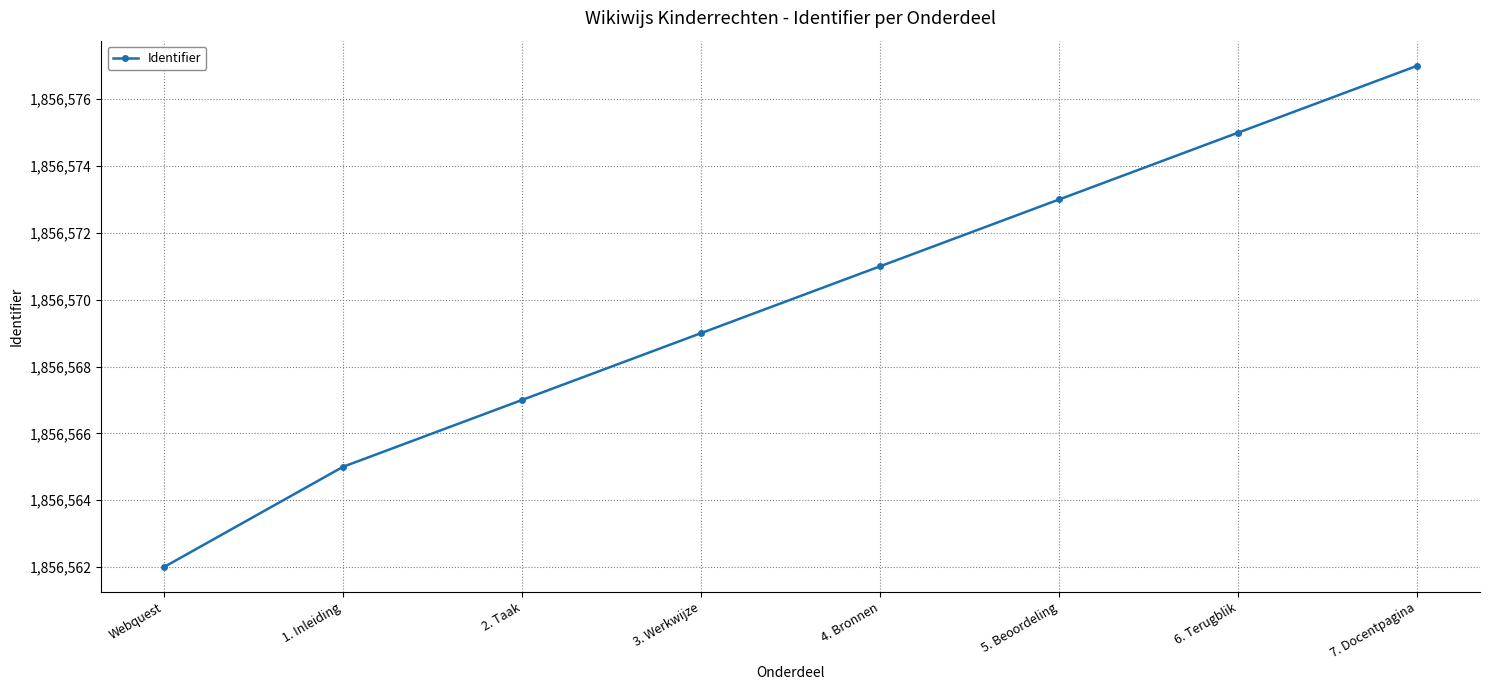

True or false: there are more than 1 points higher than both neighbors.

False